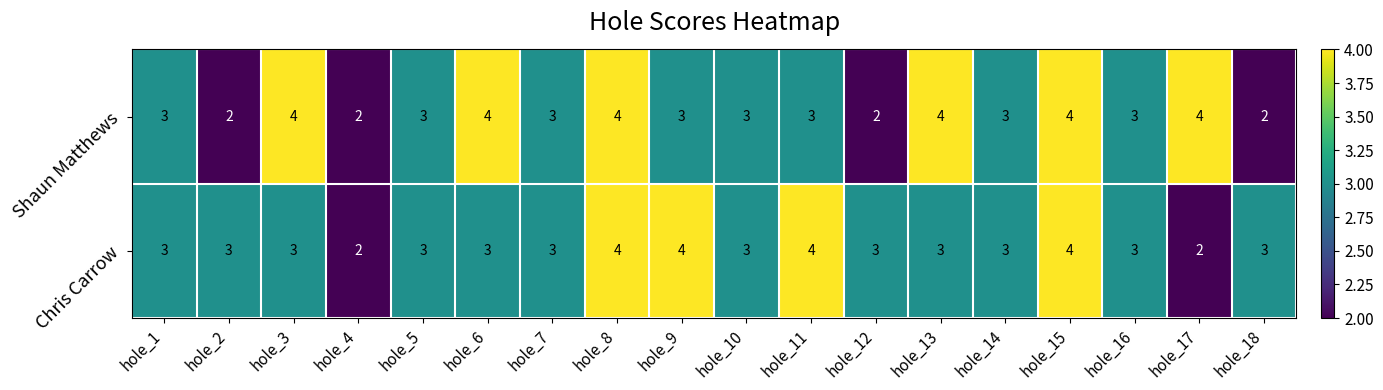

What is the difference between the highest and lowest values at hole_2?

1